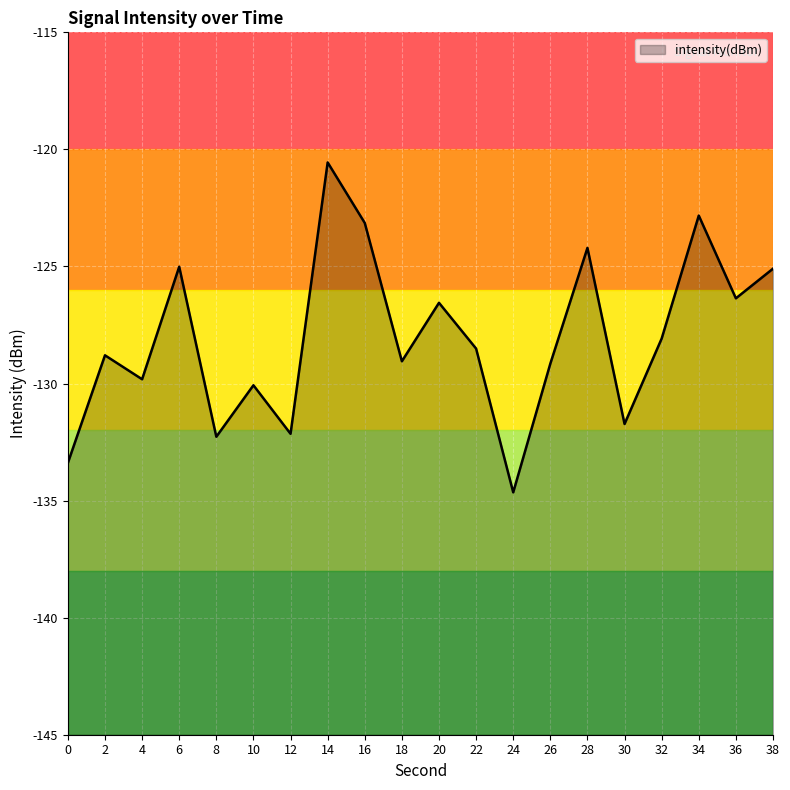

Reading left to right, extract all data points from this chart.

0=-133.4	2=-128.8	4=-129.8	6=-125.0	8=-132.3	10=-130.1	12=-132.1	14=-120.6	16=-123.1	18=-129.0	20=-126.6	22=-128.5	24=-134.6	26=-129.2	28=-124.2	30=-131.7	32=-128.1	34=-122.8	36=-126.4	38=-125.1